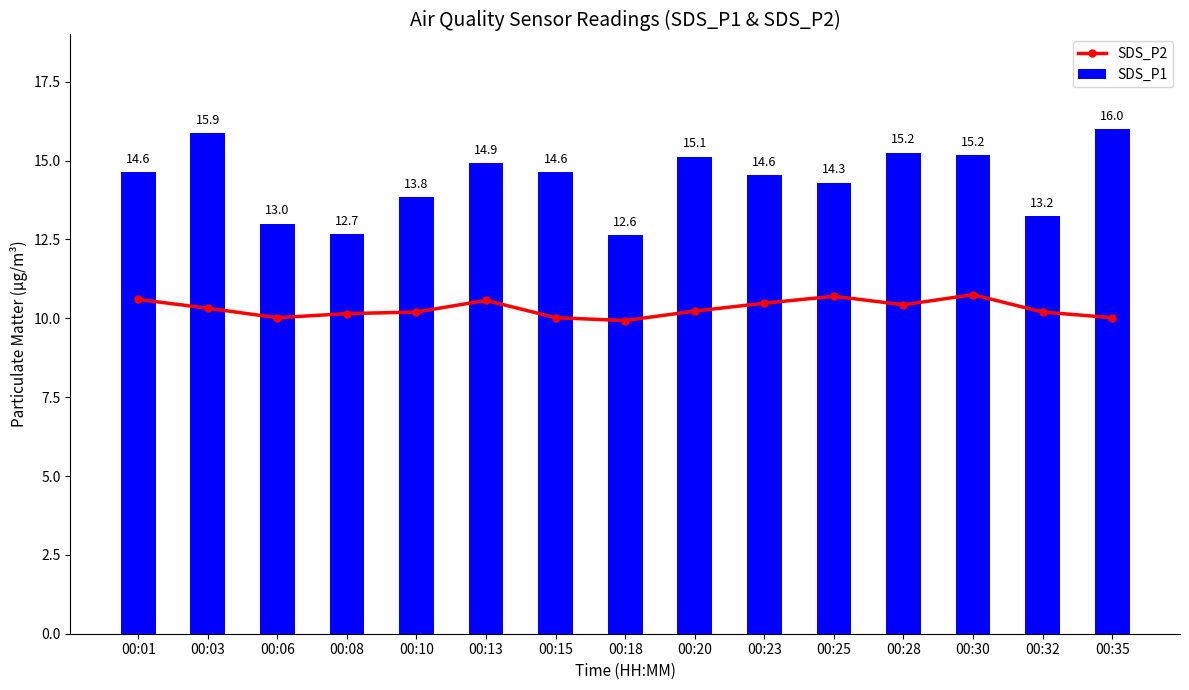

Which series has the largest range (max minus min)?

SDS_P1